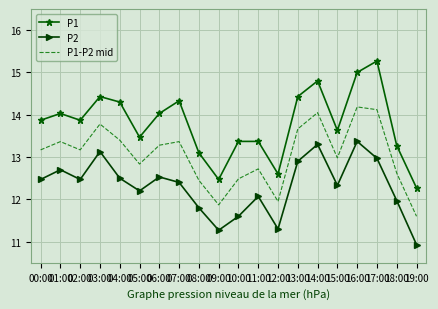

Where is the first local maximum for P1-P2 mid?

01:00